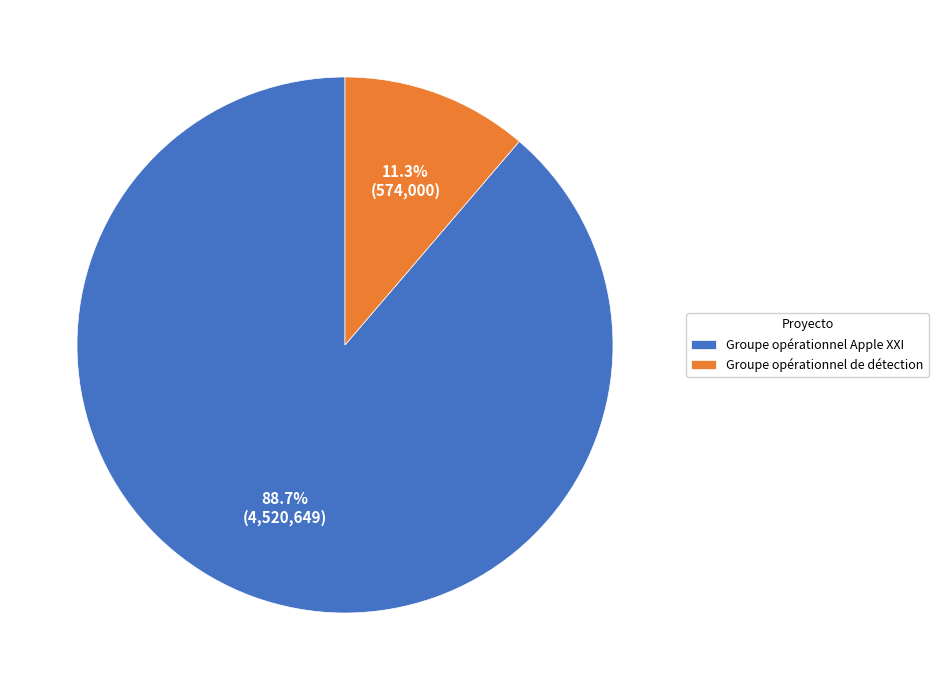

Is it true that Groupe opérationnel de détection is 11% of the pie?

True